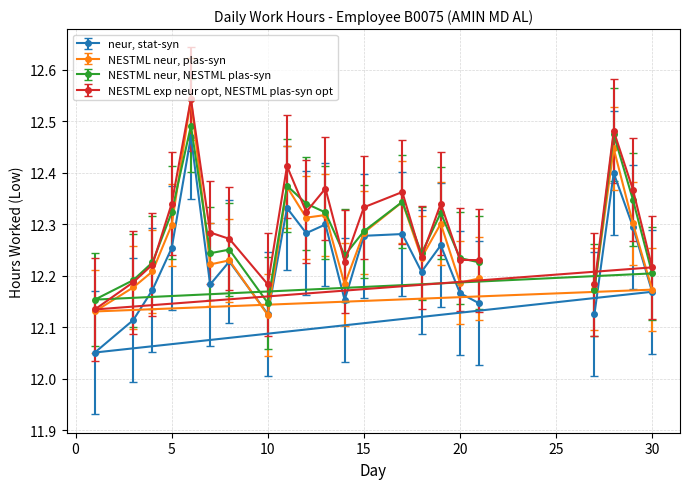

What is the sum of all values?

270.5